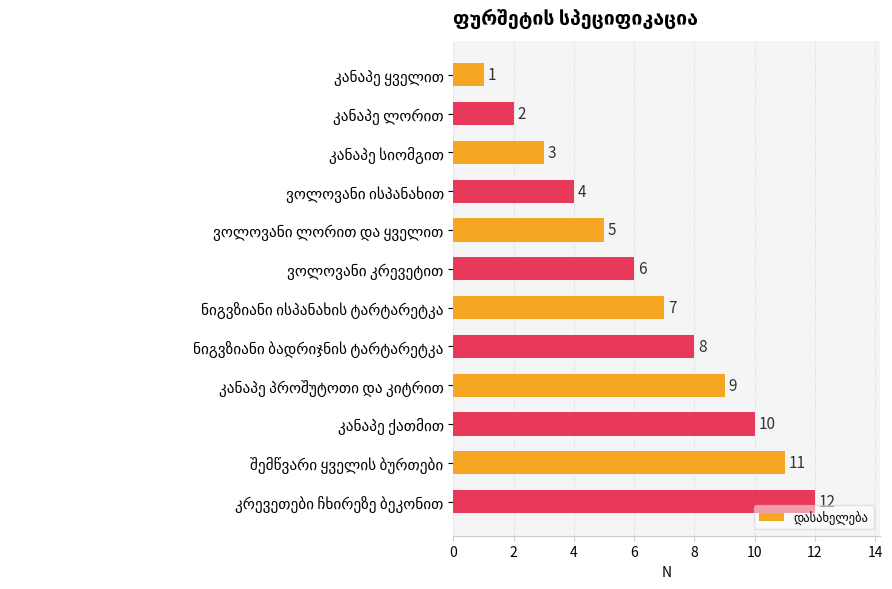

What is the value of the 7th bar from the top?

7